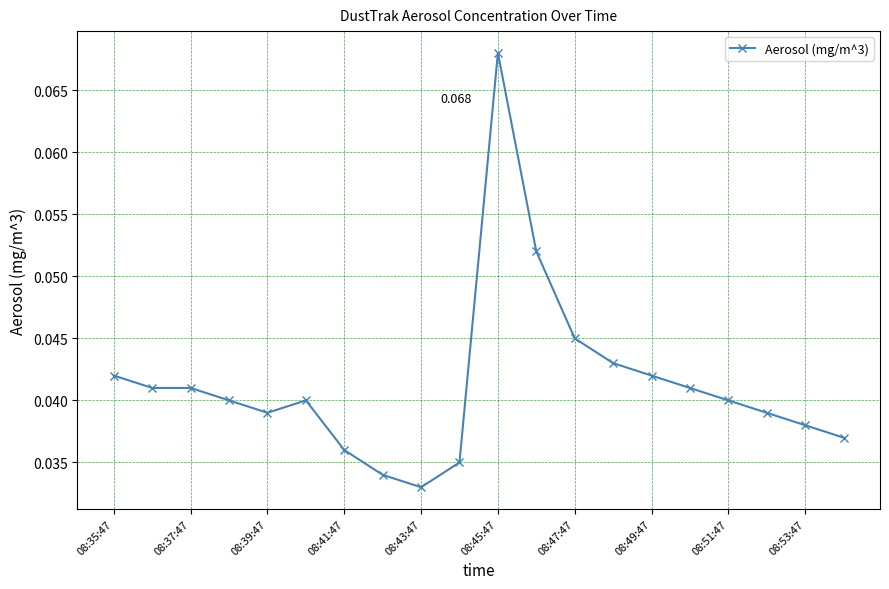

Does the chart display data point markers on the line(s)?

Yes